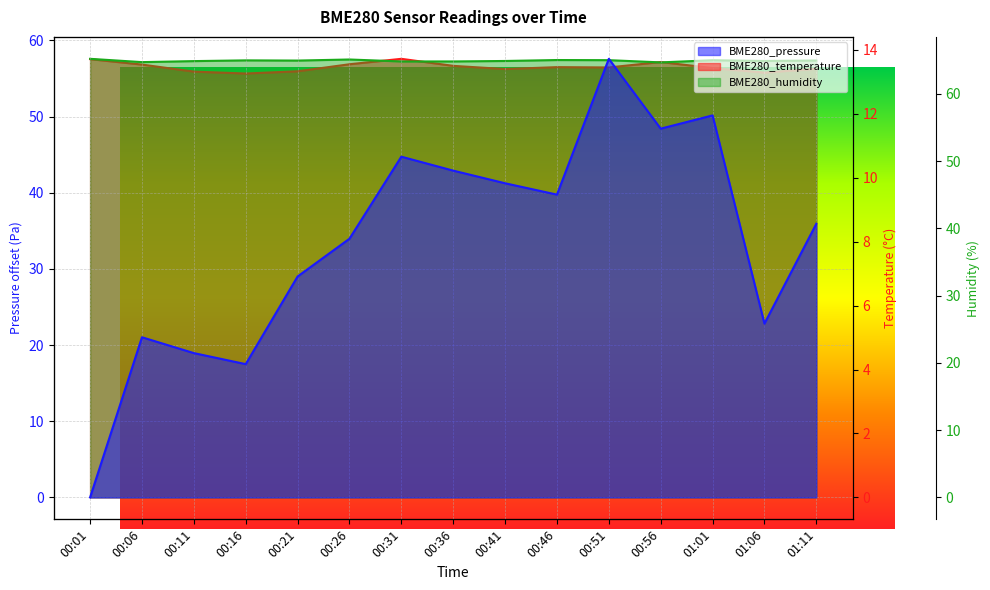

List the series in order of their peak value, highest first.

BME280_humidity, BME280_pressure, BME280_temperature